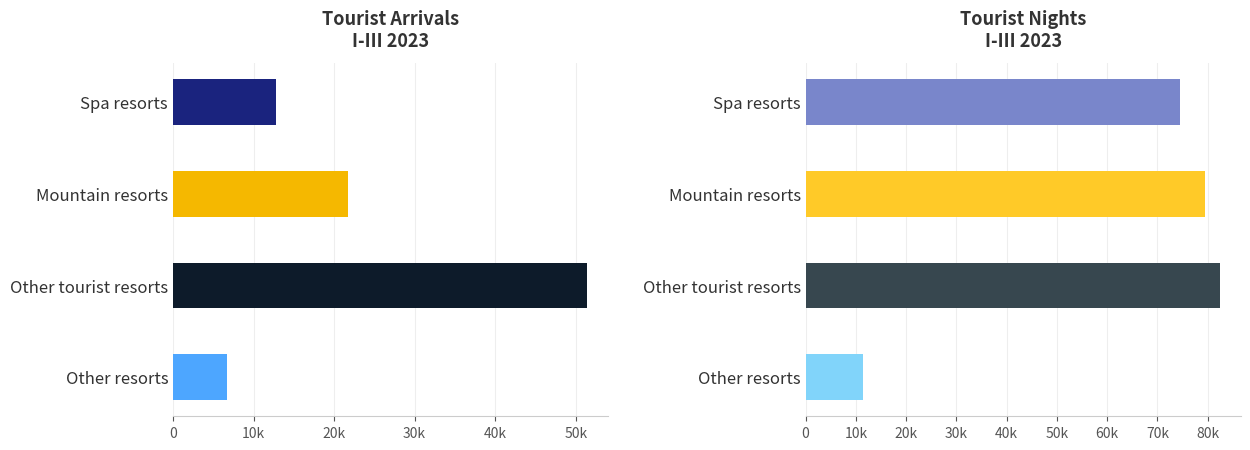

Which series has the largest range (max minus min)?

Tourist nights I-III 2023